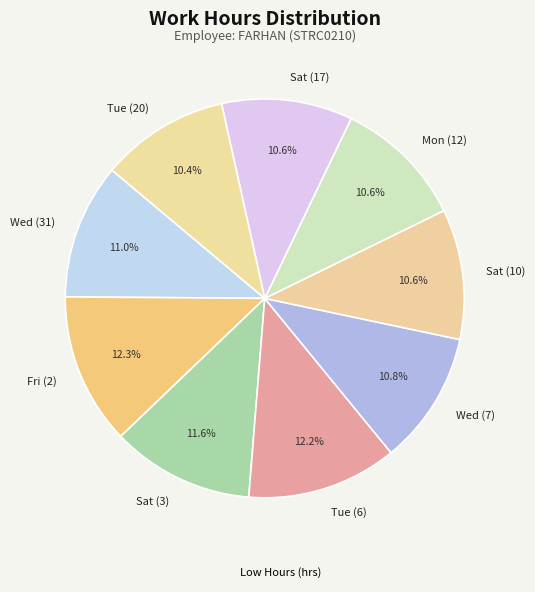

Is Mon (12) the majority of the pie?

No